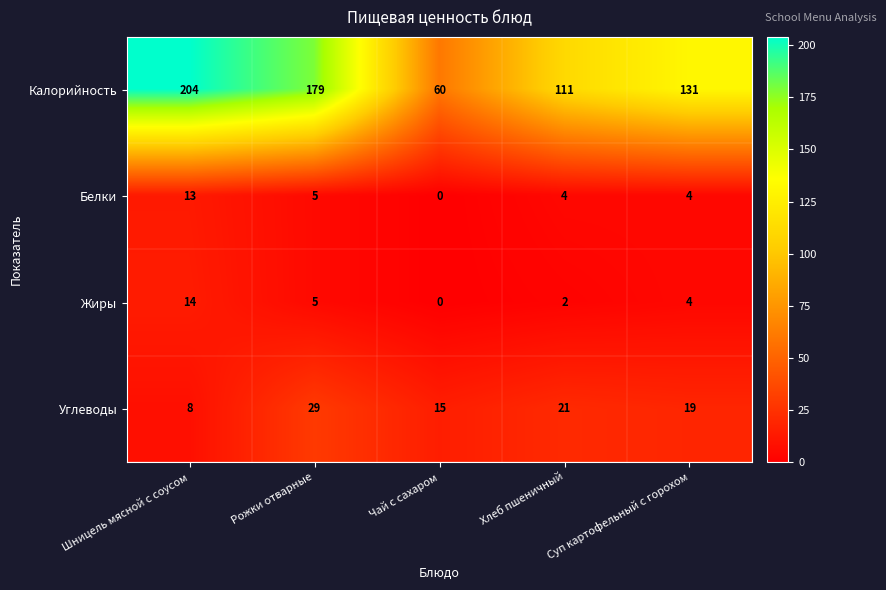

What is the average value of the Белки series?

5